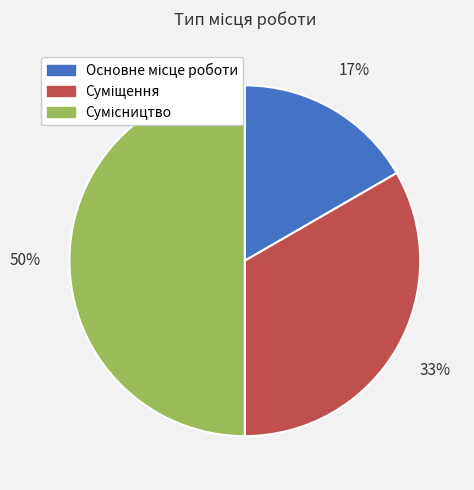

To the nearest percent, what is the average slice percentage?

33%